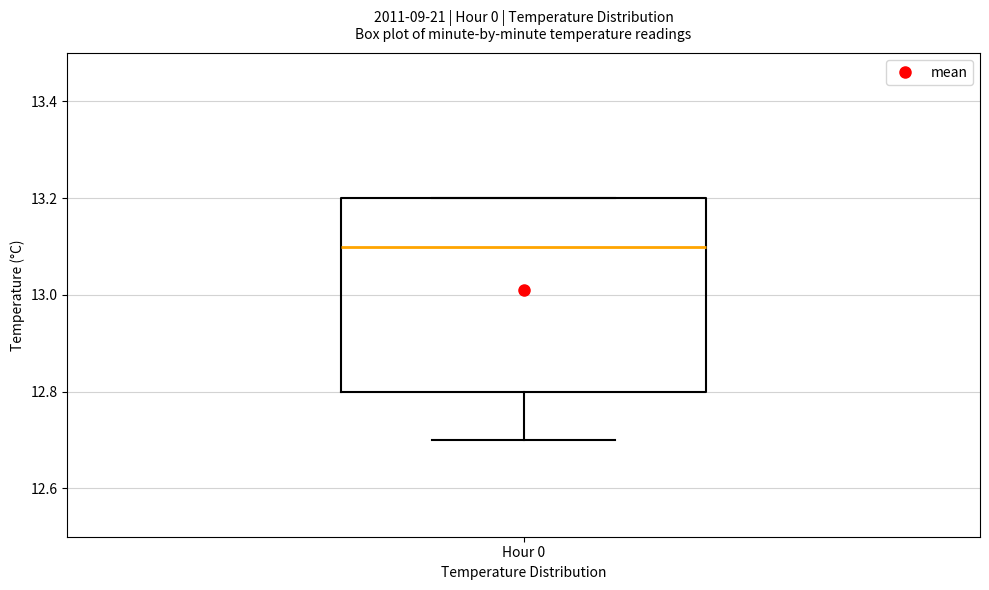

Where does the lower whisker of the box for Hour 0 end on the y-axis? The values are not printed on the chart, so give them approximately, as read against the axis.

12.7